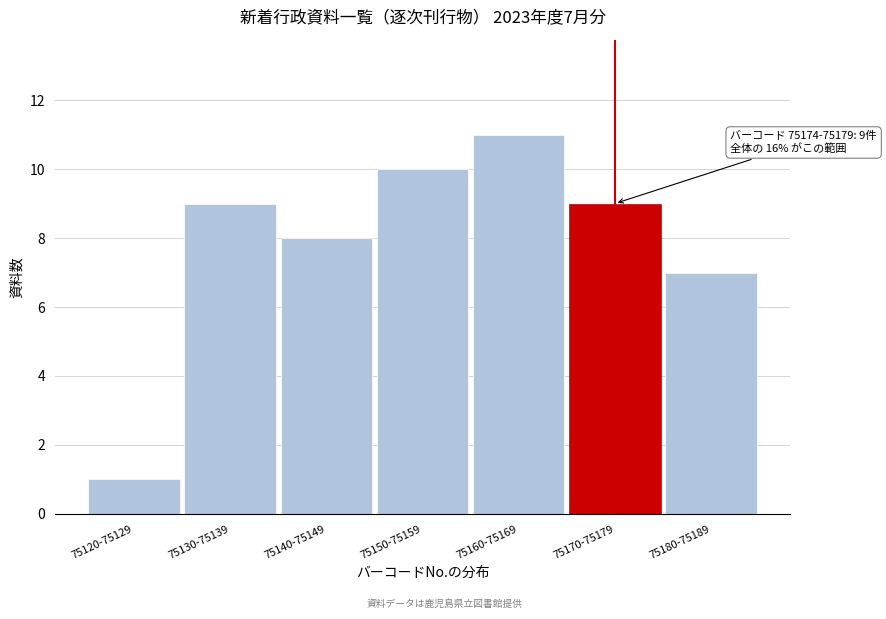

Reading left to right, what are all the values shown in this chart?

1	9	8	10	11	9	7